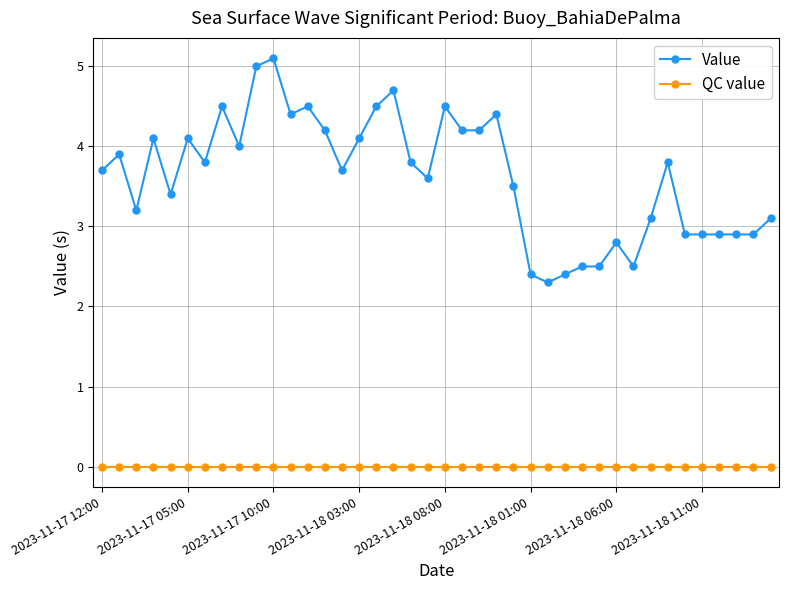

True or false: Value and QC value cross at least once.

False